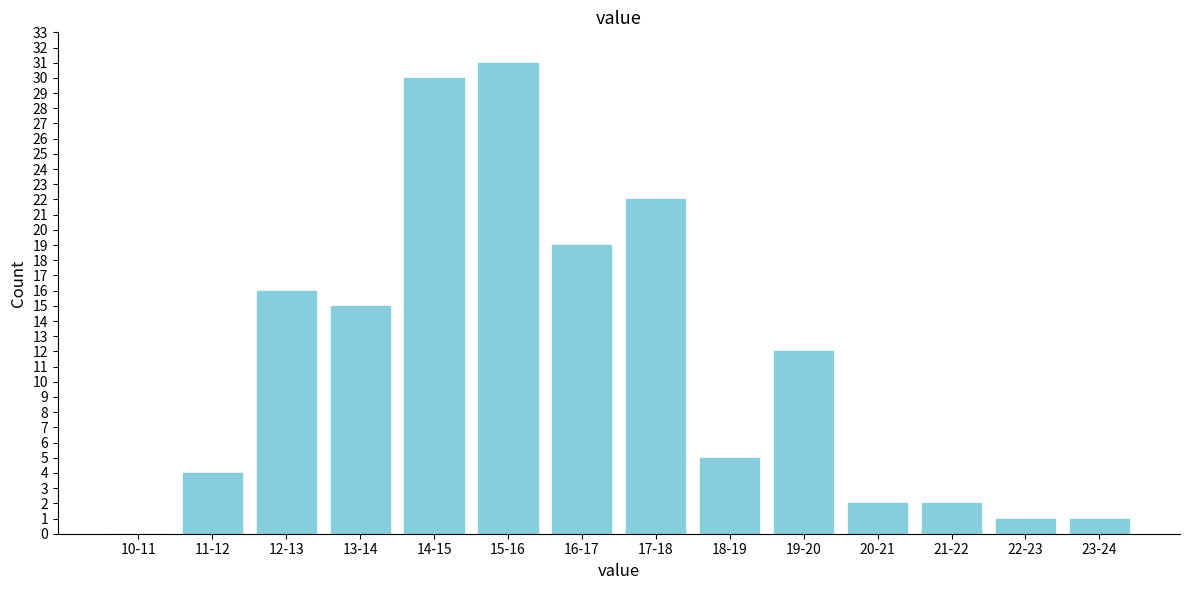

Reading left to right, transcribe all the data shown in this chart.

10-11=0	11-12=4	12-13=16	13-14=15	14-15=30	15-16=31	16-17=19	17-18=22	18-19=5	19-20=12	20-21=2	21-22=2	22-23=1	23-24=1